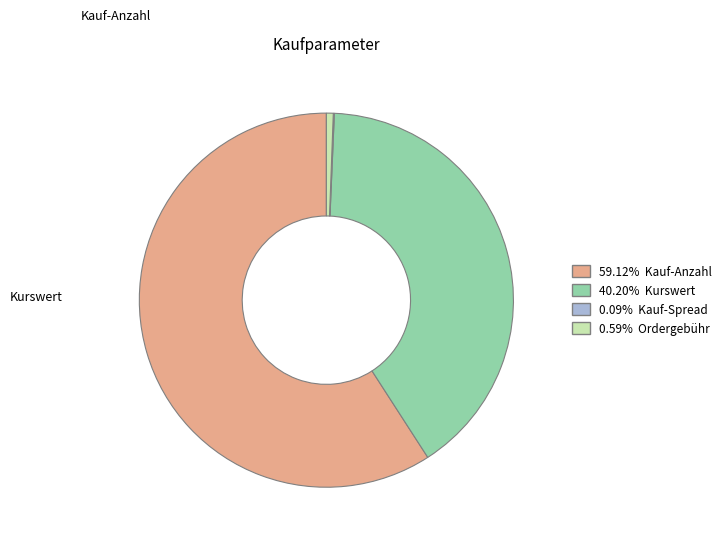

Is there any slice that represents more than half of the pie?

Yes